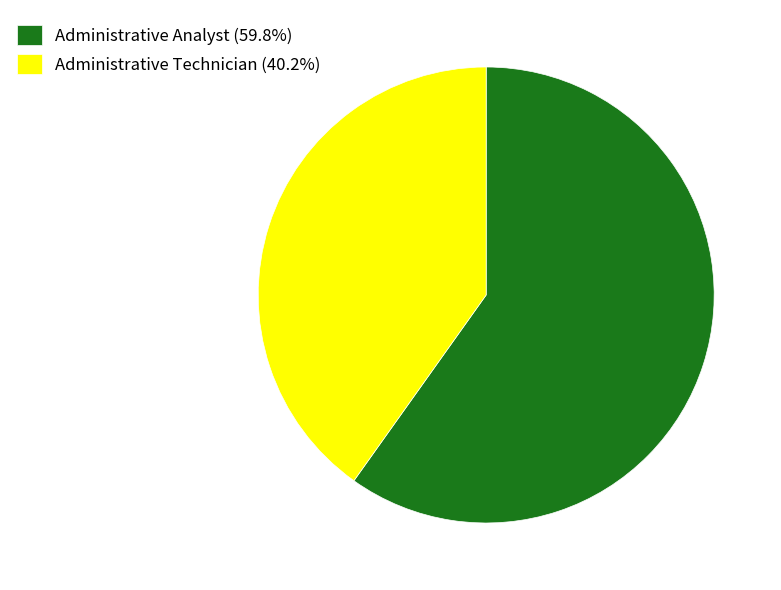

Is the sum of Administrative Technician and Administrative Analyst greater than half?

Yes